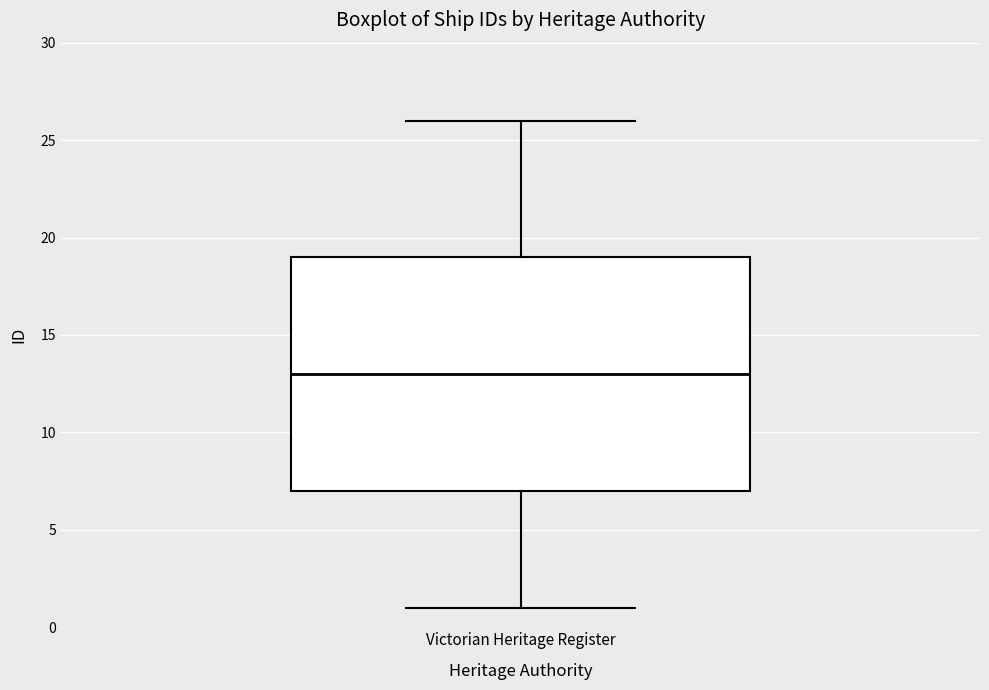

Read this box plot against the y-axis: the position of the median line, the range covered by the box, and the ends of both whiskers. The values are not printed on the chart, so give them approximately, as read against the axis.

median 13, box 7 to 19, whiskers 1 to 26